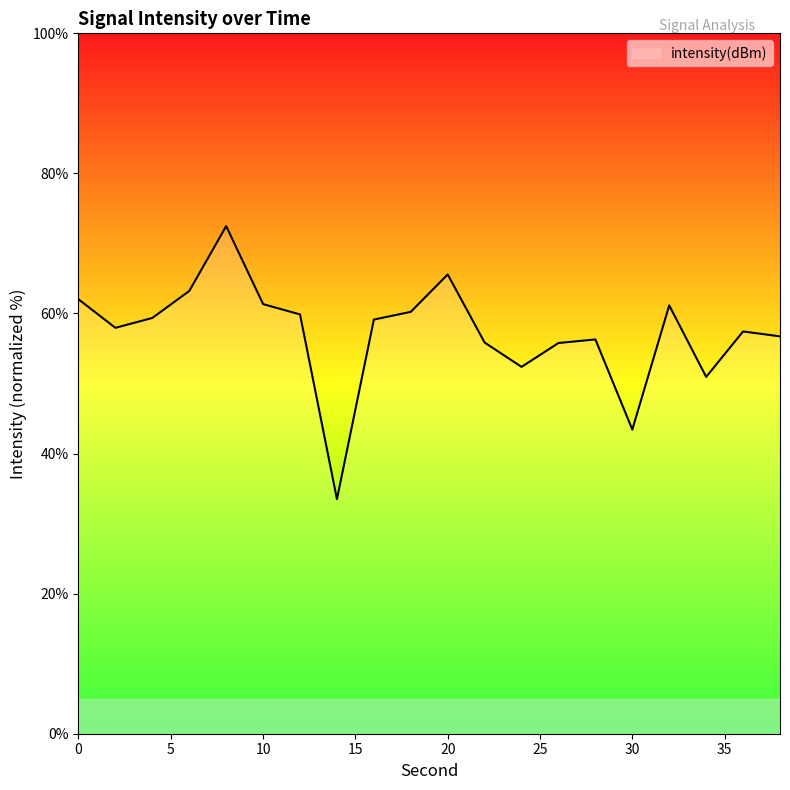

Count the number of categories in the chart.

20